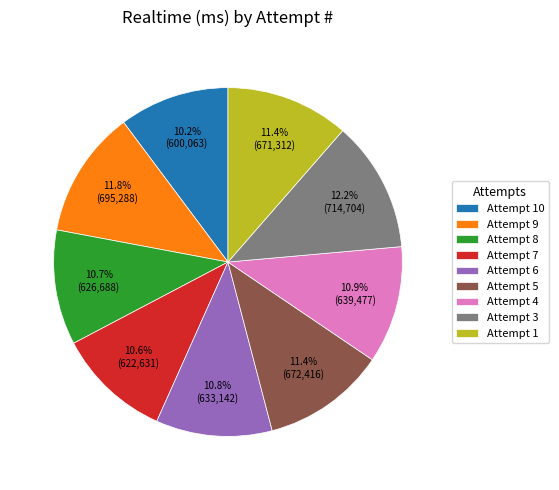

To the nearest percent, what is the difference between the largest and smallest slice percentages?

2%